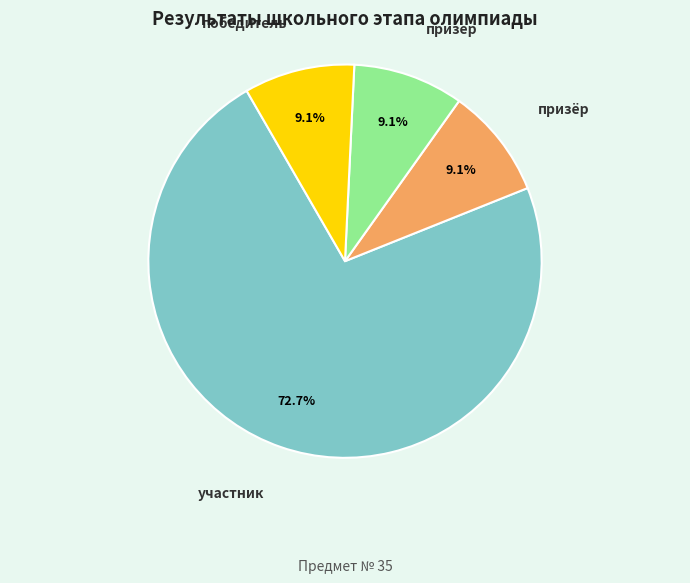

Does any single category account for the majority?

Yes